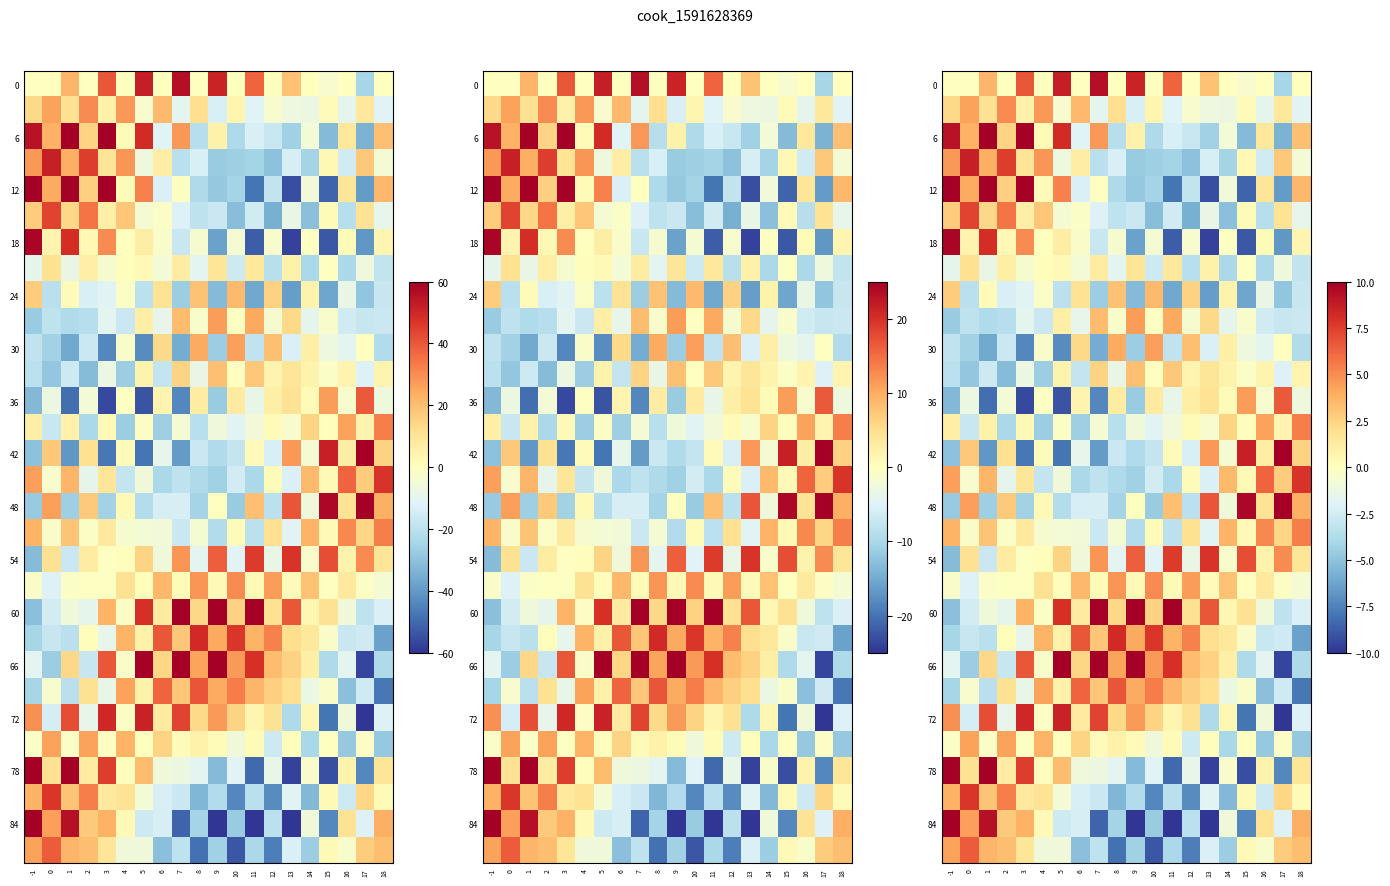

How many values in 72 are below zero?

8